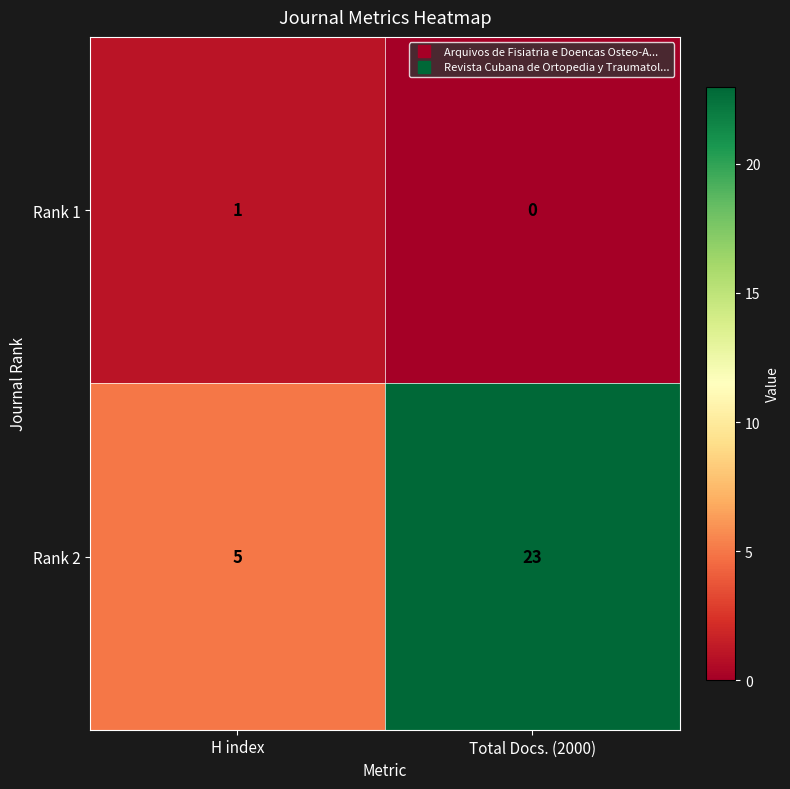

What is the difference between the highest and lowest values at Total Docs. (2000)?

23